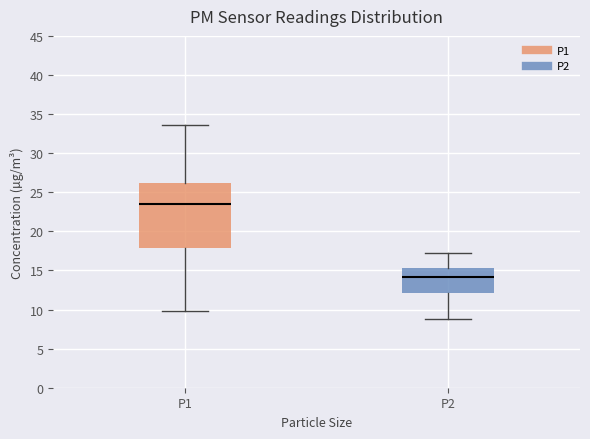

Where does the lower whisker of the box for P1 end on the y-axis? The values are not printed on the chart, so give them approximately, as read against the axis.

10.0